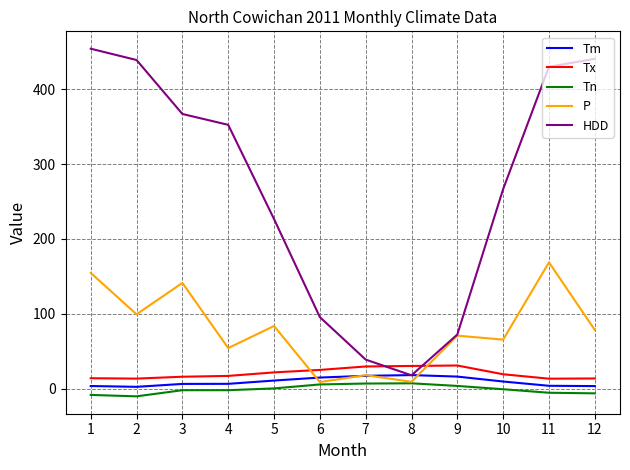

What is the difference between the highest and lowest values at 3?

369.1